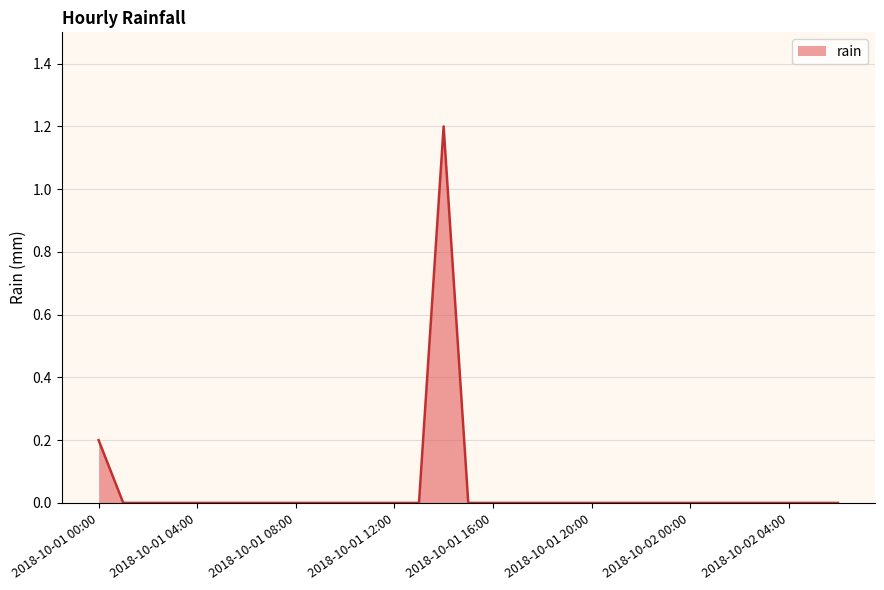

What is the difference between the maximum and minimum values?

1.2